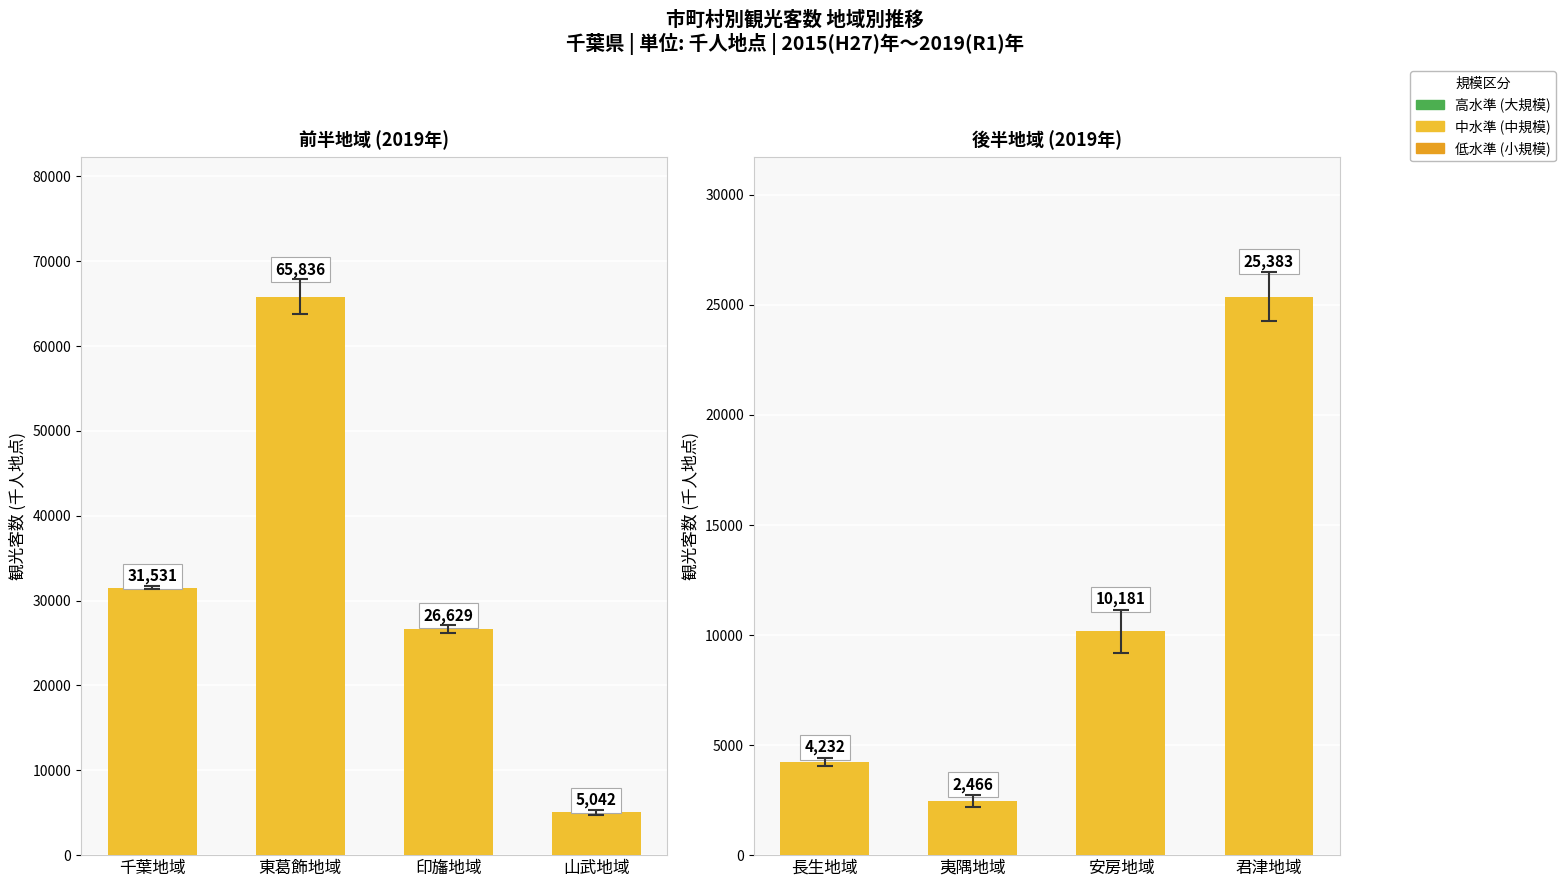

Is it true that the value at 夷隅地域 is 3341?

False